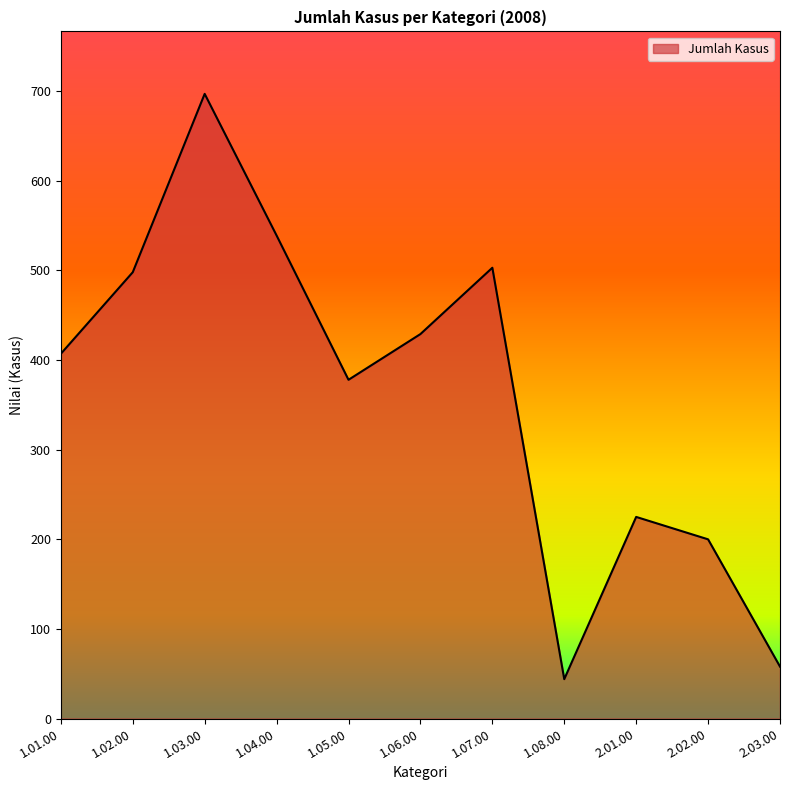

The value at 2.03.00 is 19. True or false?

False